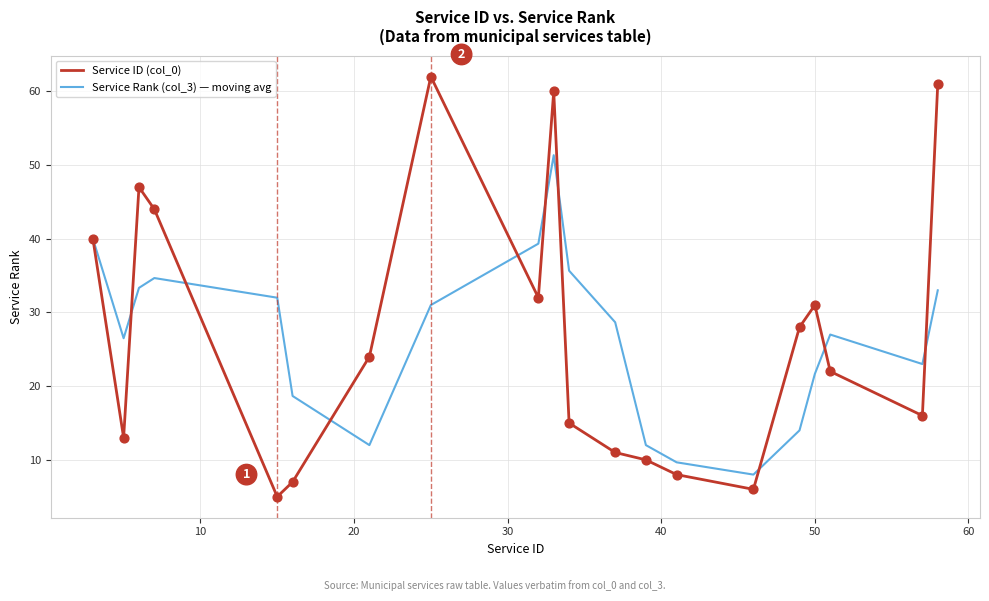

What is the highest value of the Service Rank (col_3) — moving avg series?

51.3